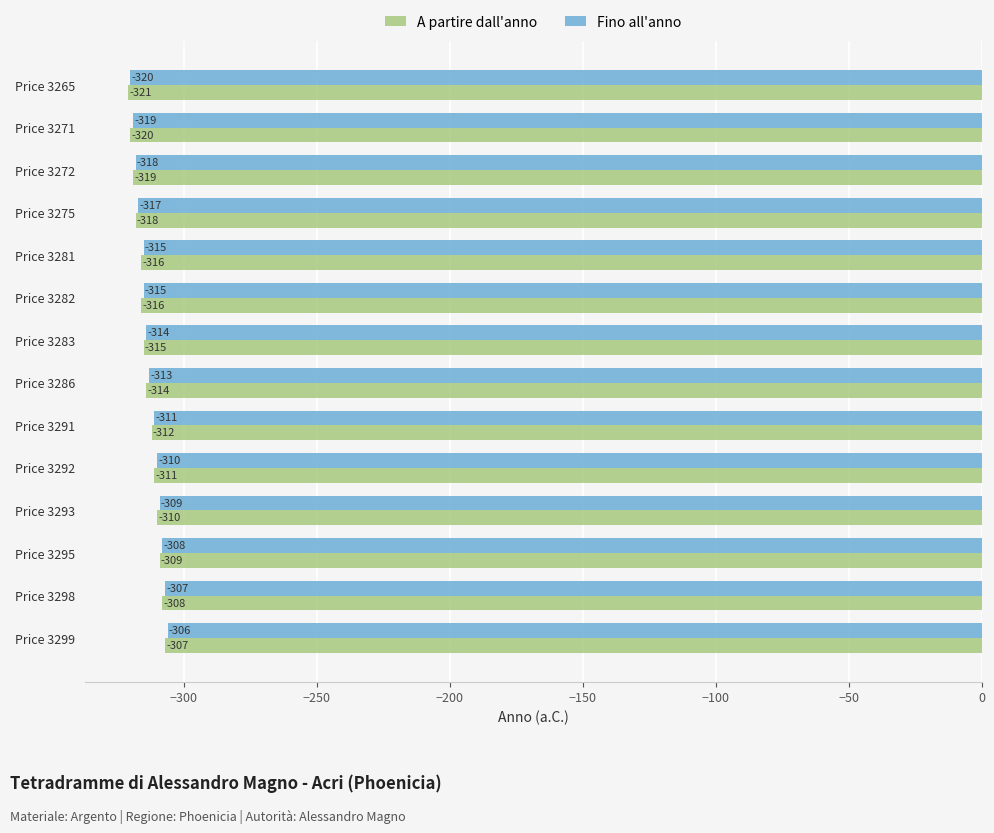

Rank the series by their maximum value, from highest to lowest.

Fino all'anno, A partire dall'anno